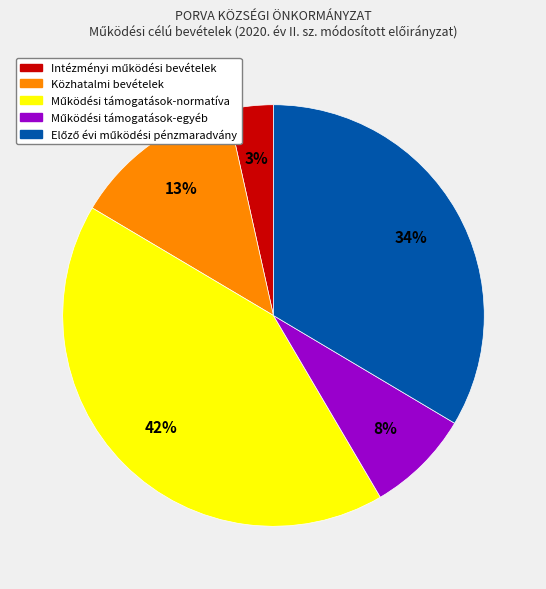

Does Közhatalmi bevételek account for over 50% of the chart?

No